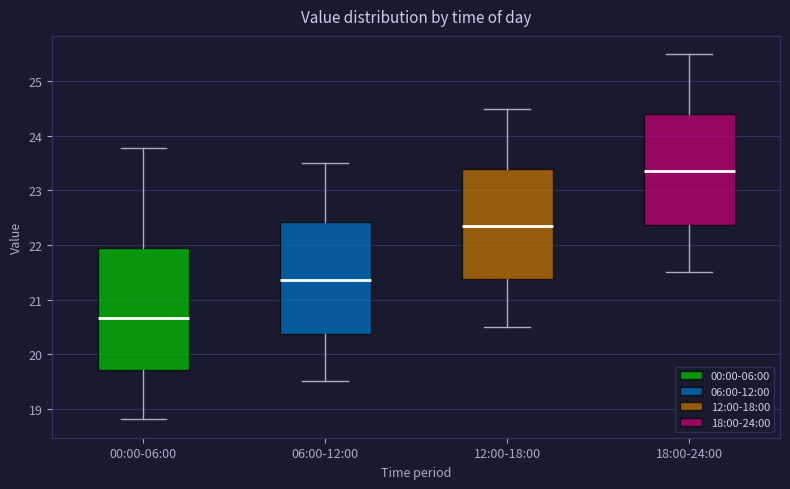

Where does the upper whisker of the box for 18:00-24:00 end on the y-axis? The values are not printed on the chart, so give them approximately, as read against the axis.

25.5